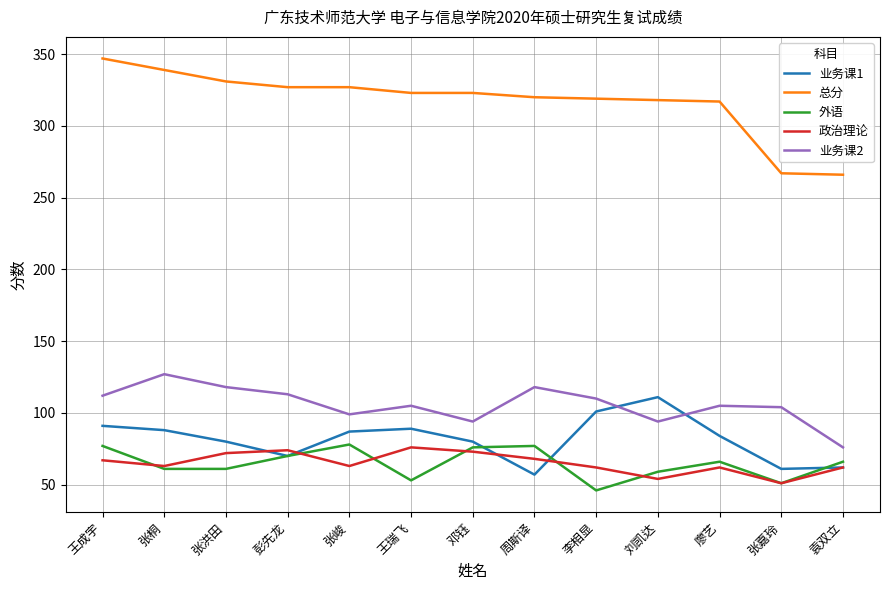

How many interior local valleys does the 政治理论 series have?

4